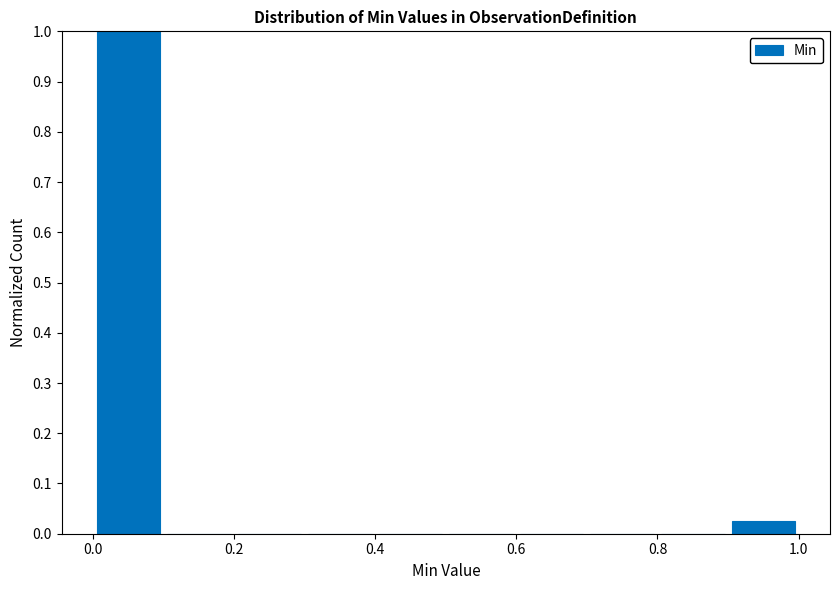

Which range on the x-axis has the tallest bar?

0.0 to 0.1